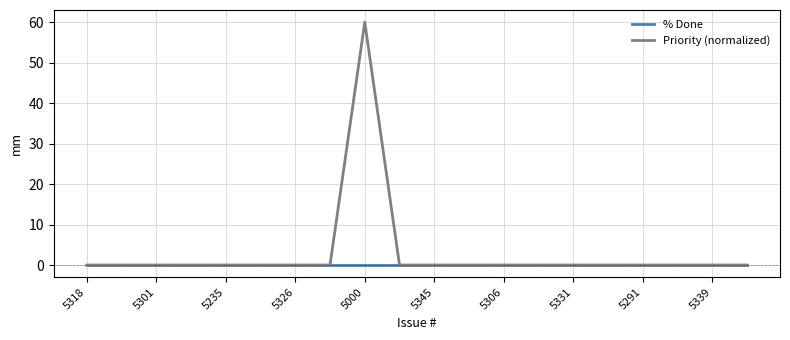

At how many categories does at least one series exceed 37?

1